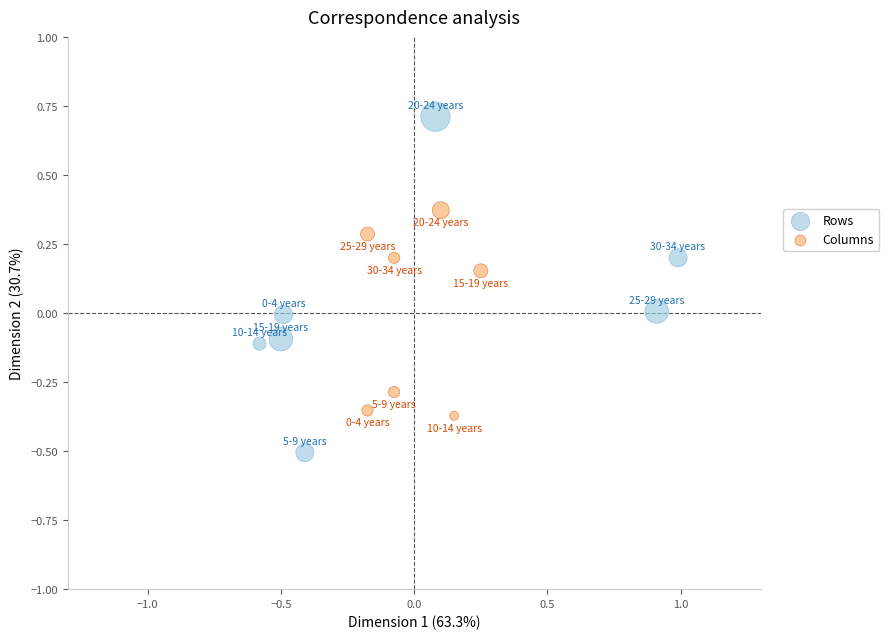

What are all the series names shown in the legend?

Rows, Columns